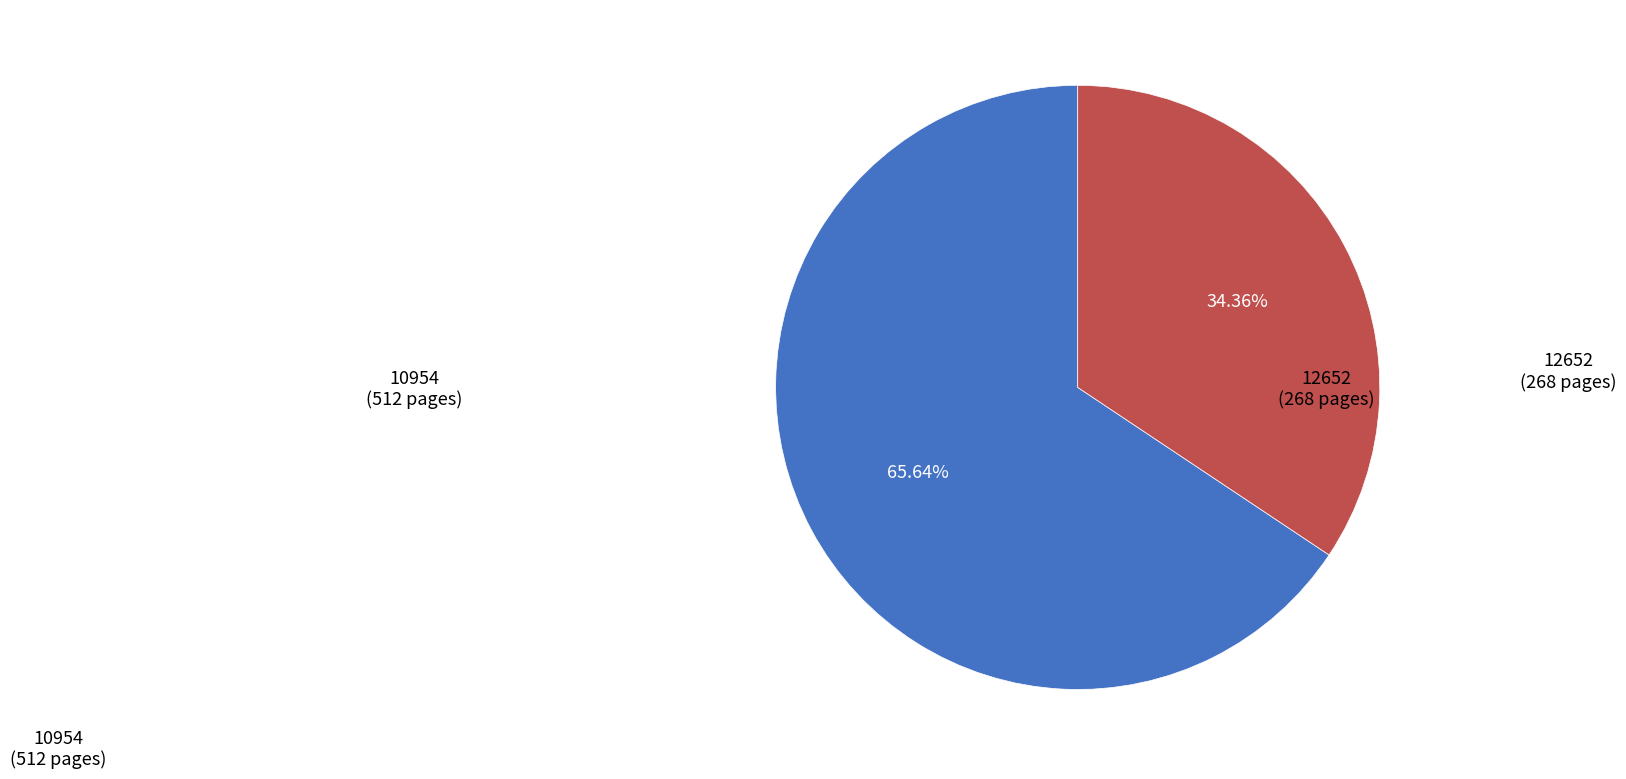

Is there any slice that represents more than half of the pie?

Yes